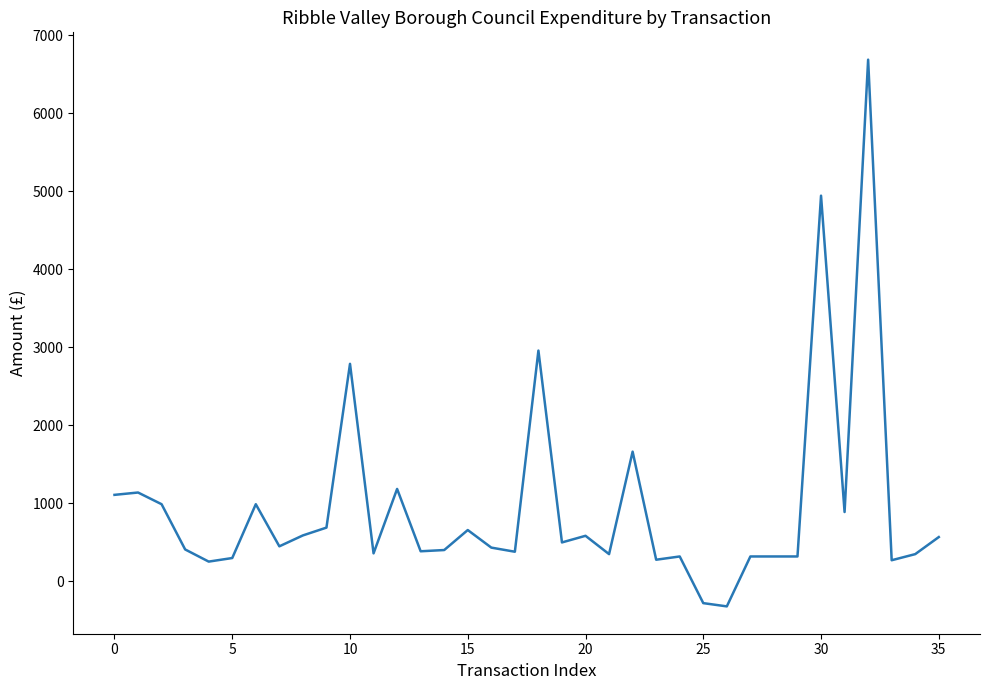

What is the difference between the maximum and minimum values?

7010.0